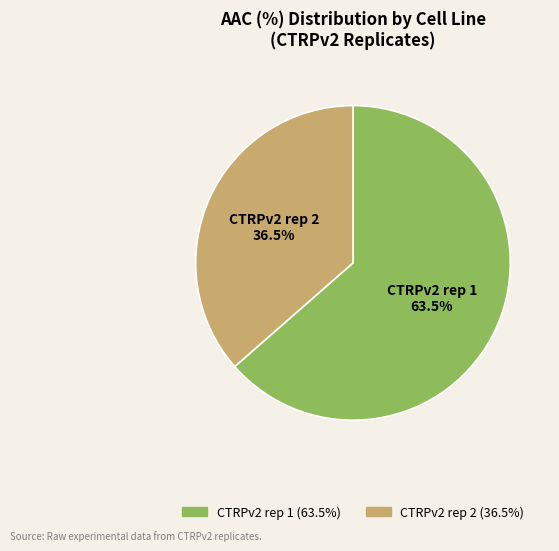

How much of the chart is everything except CTRPv2 rep 2?

63.5%